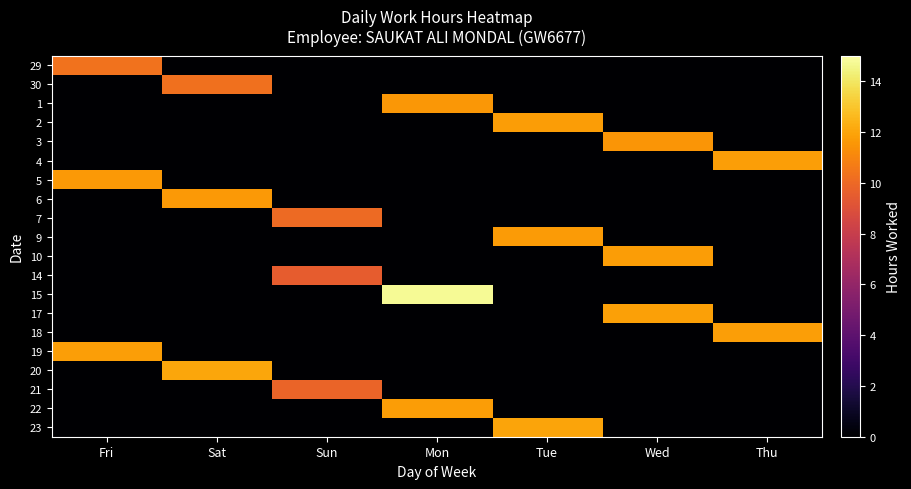

At Sat, list the series in order from smallest to largest.

29, 1, 2, 3, 4, 5, 7, 9, 10, 14, 15, 17, 18, 19, 21, 22, 23, 30, 6, 20